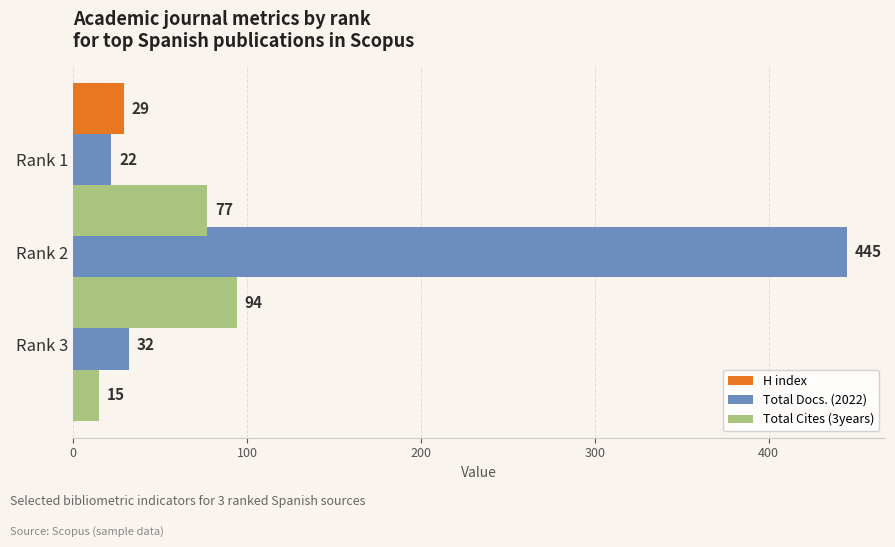

How many values in the Total Cites (3years) series are below 77?

1